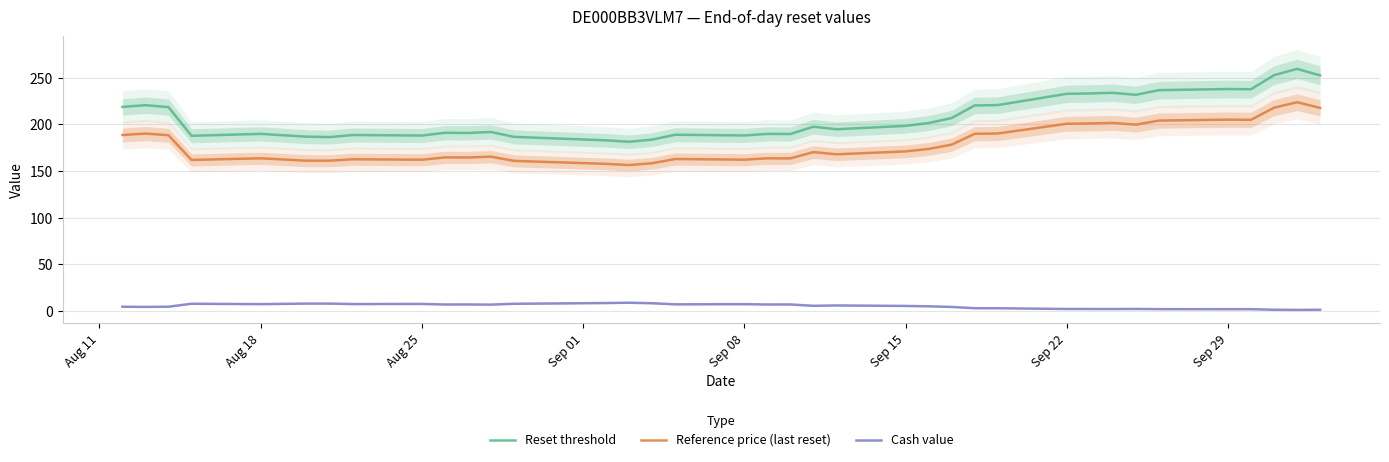

How many distinct data groups are displayed?

3